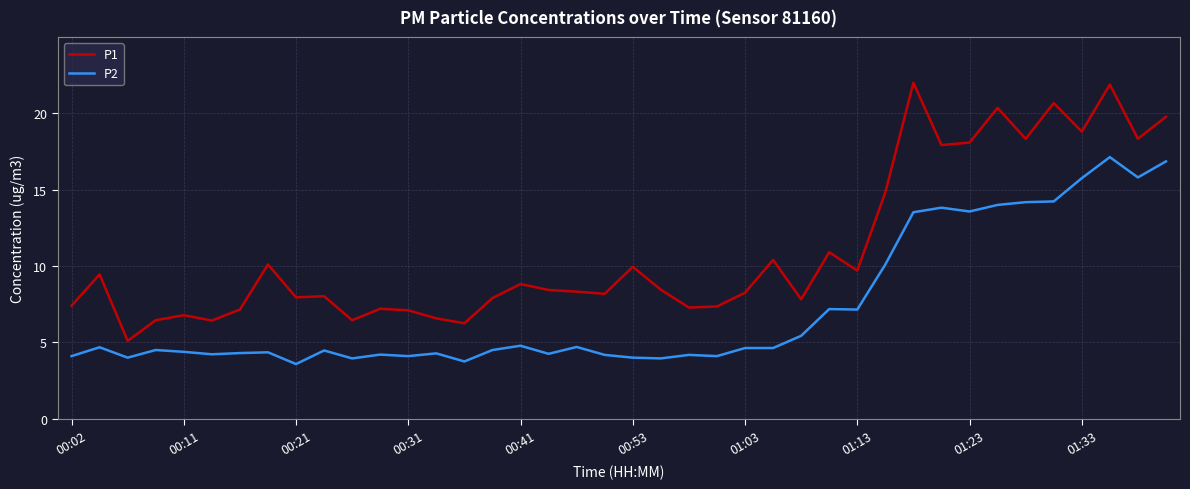

List the series in order of their overall mean, lowest first.

P2, P1